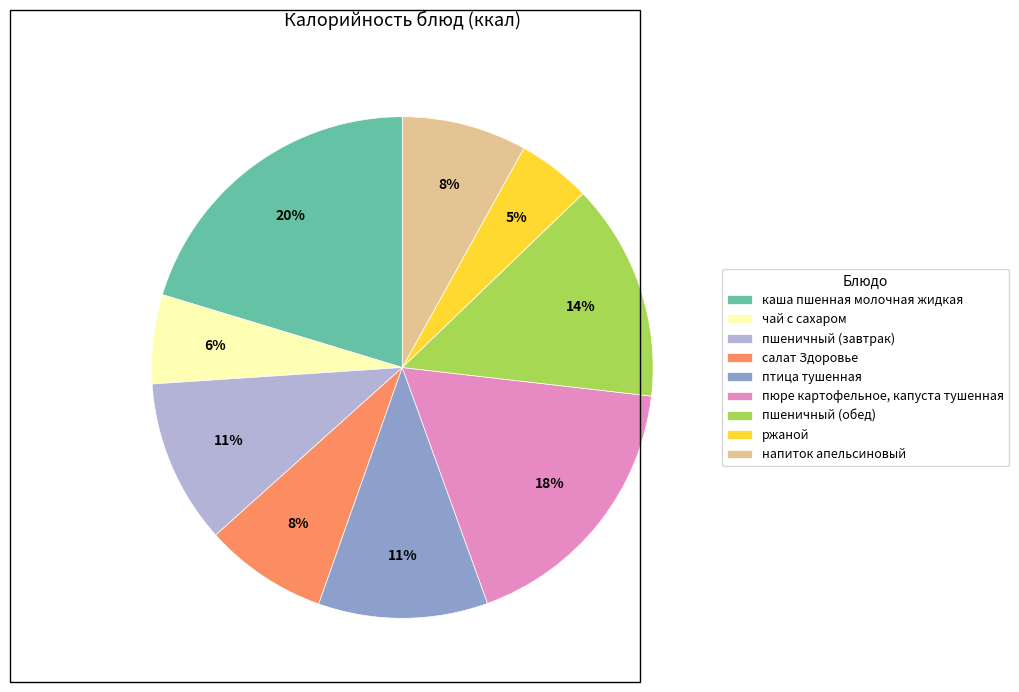

Approximately how many times larger is the value at чай с сахаром compared to ржаной?

1.2